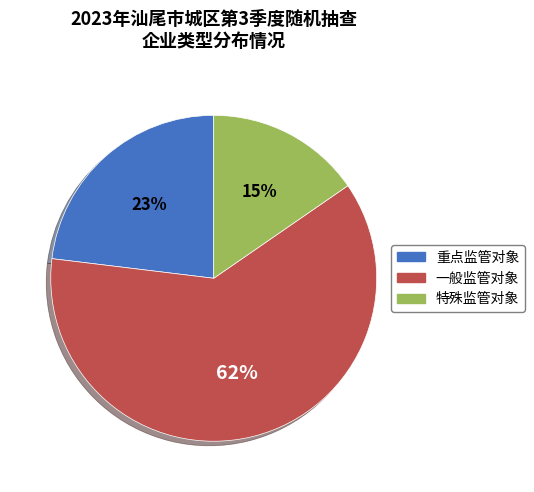

To the nearest percent, what portion does 一般监管对象 represent?

62%